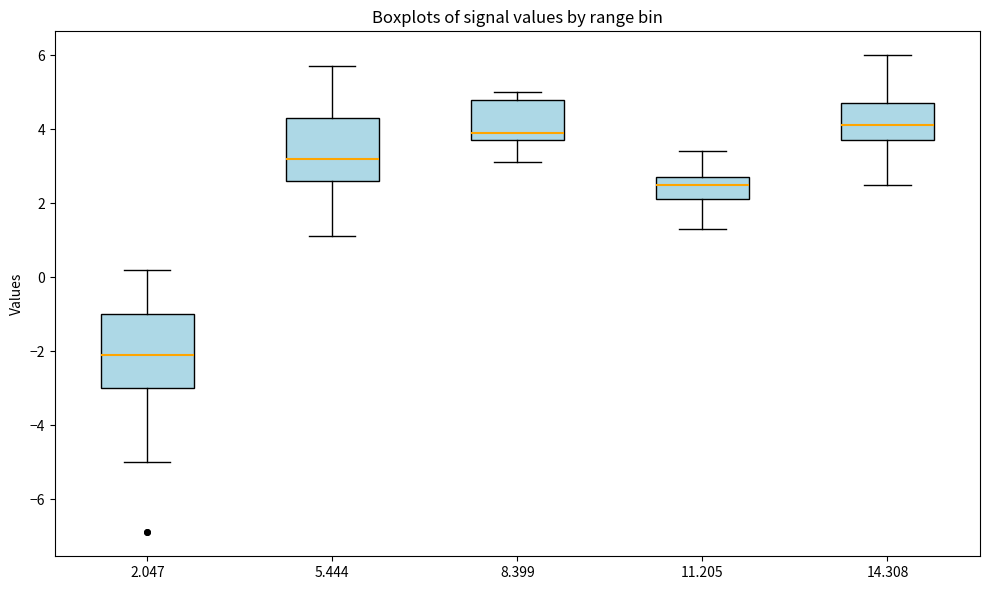

Comparing the boxes themselves (not the whiskers), which one is the tallest?

2.047